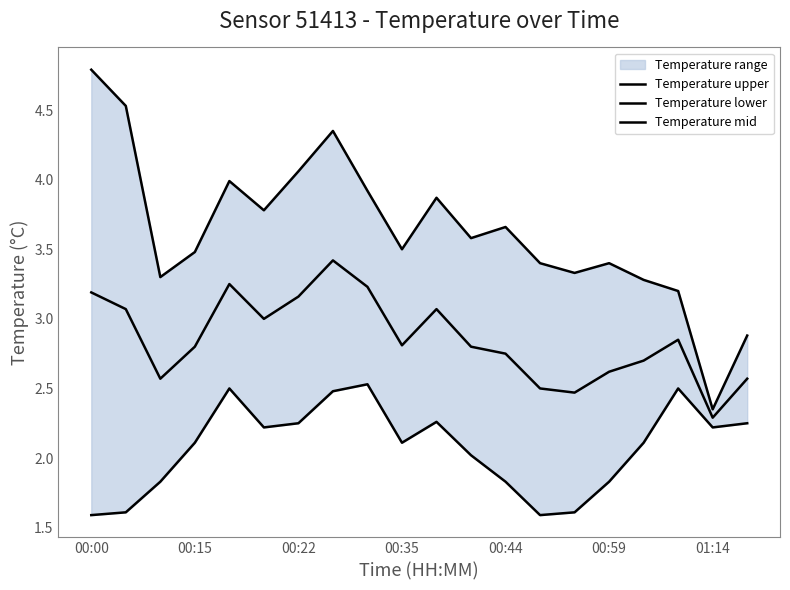

What are all the series names shown in the legend?

Temperature upper, Temperature lower, Temperature mid